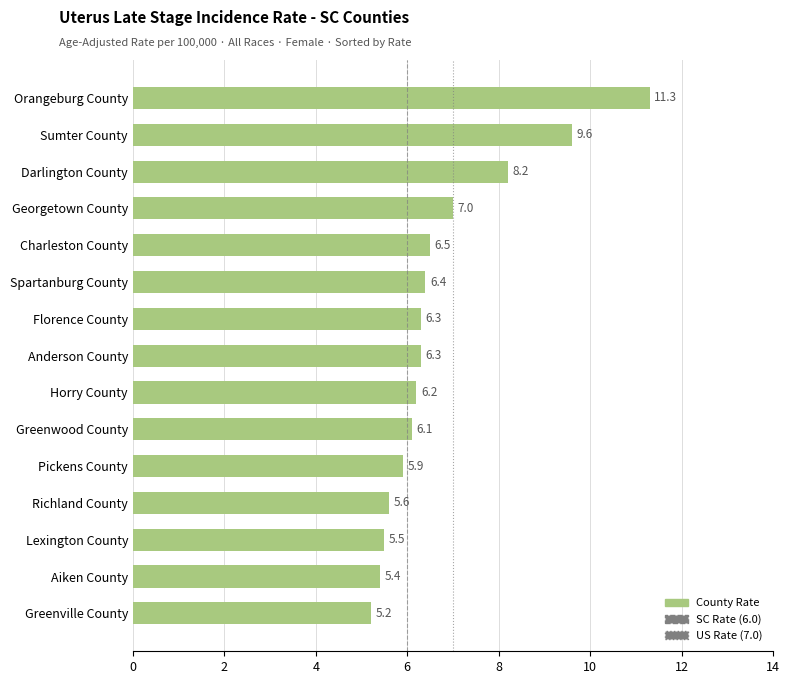

What is the average value?

6.8